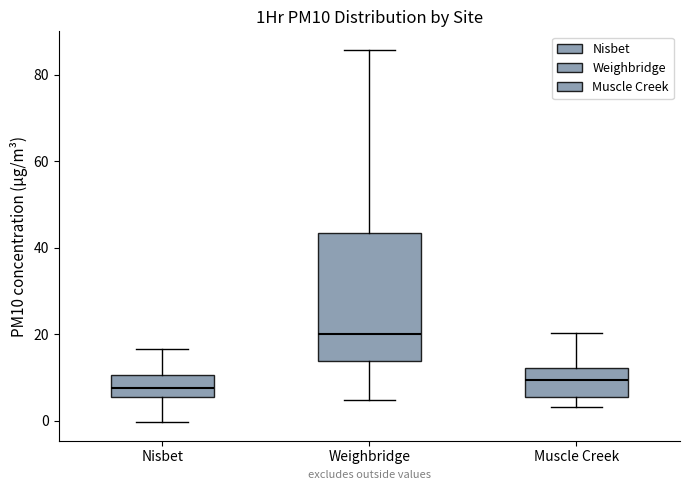

Comparing the boxes themselves (not the whiskers), which one is the tallest?

Weighbridge